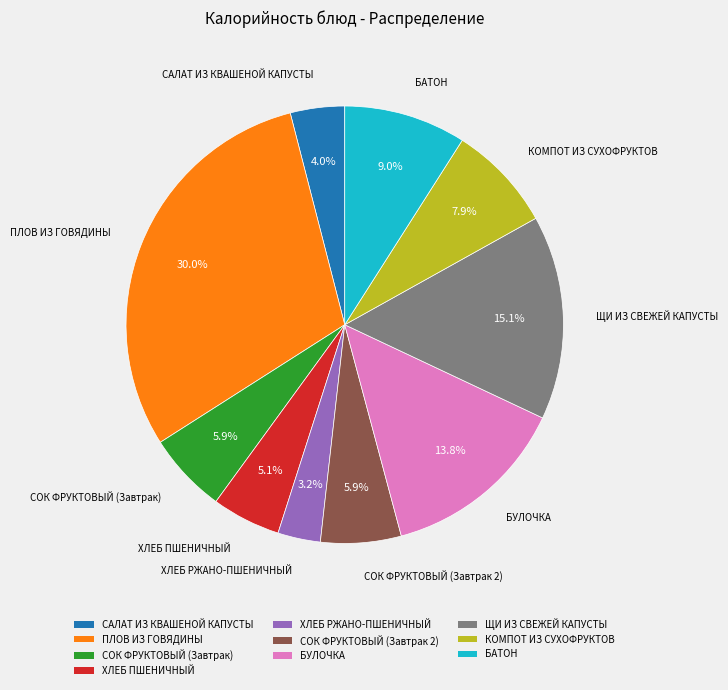

Do ХЛЕБ РЖАНО-ПШЕНИЧНЫЙ and САЛАТ ИЗ КВАШЕНОЙ КАПУСТЫ together represent more than half of the pie?

No